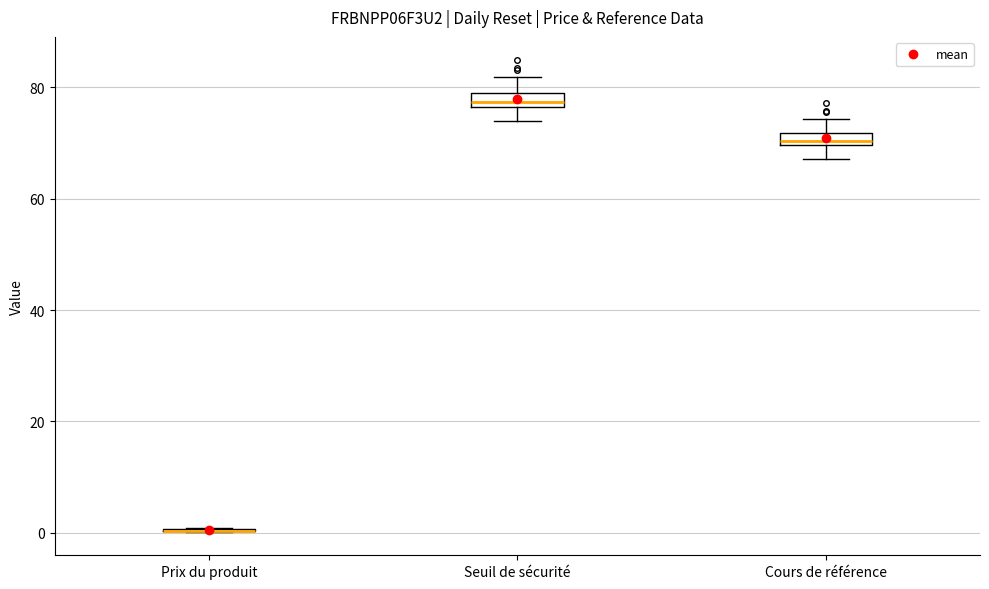

Where does the upper whisker of the box for Cours de référence end on the y-axis? The values are not printed on the chart, so give them approximately, as read against the axis.

74